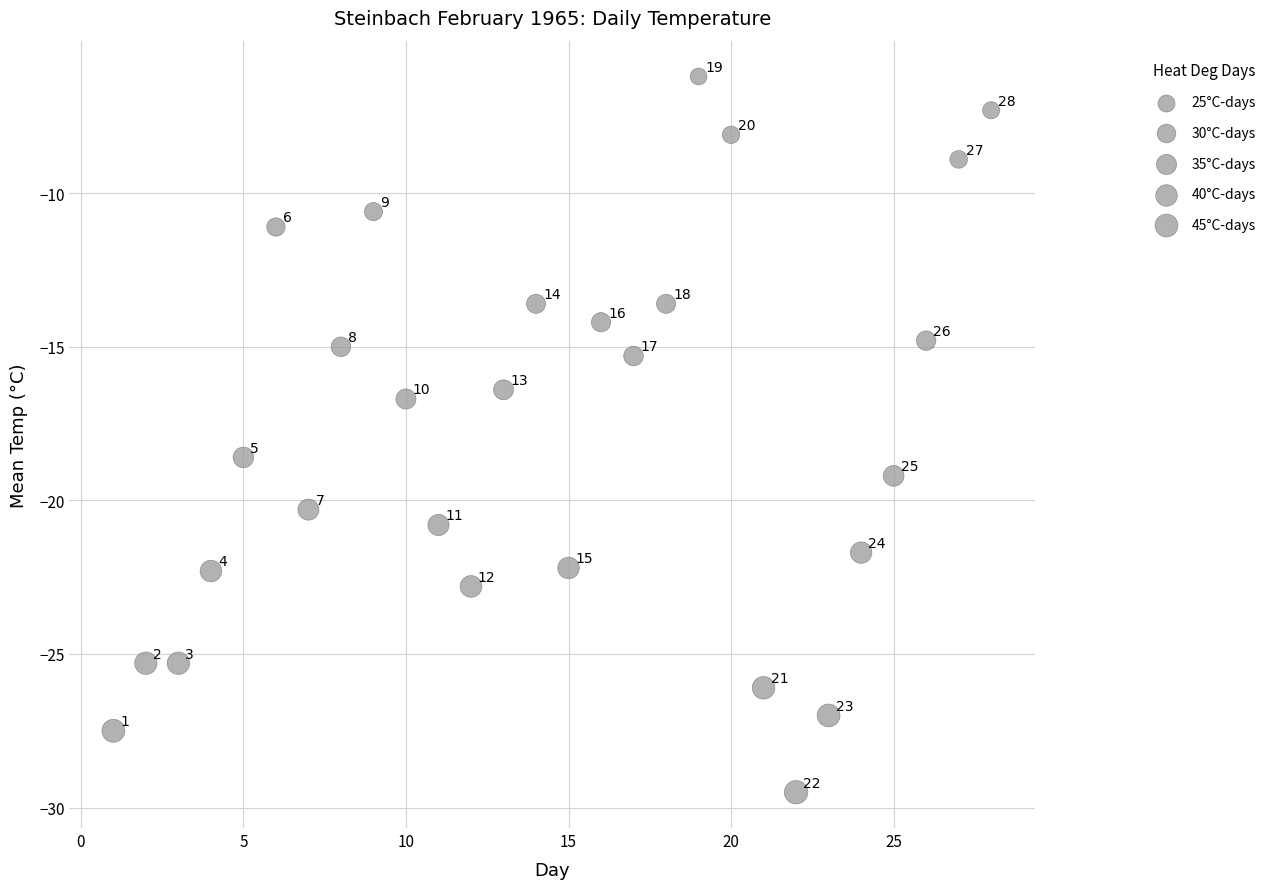

What Y value in the scatter plot is closest to -17?

-16.7